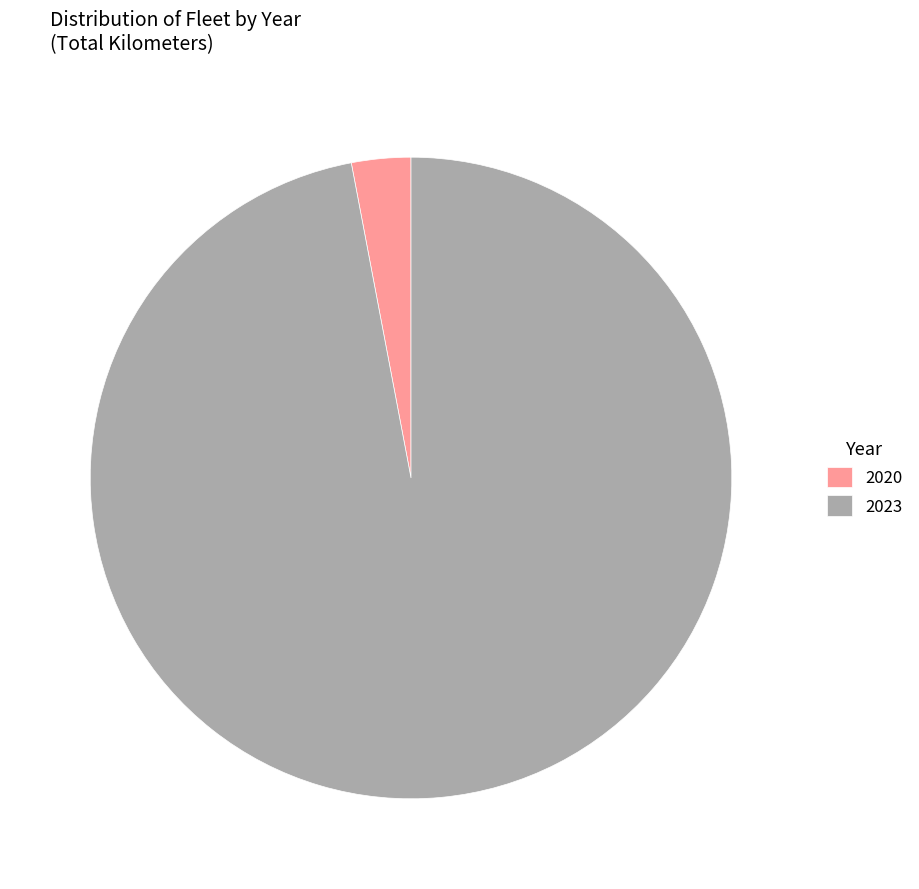

Is there any slice that represents more than half of the pie?

Yes